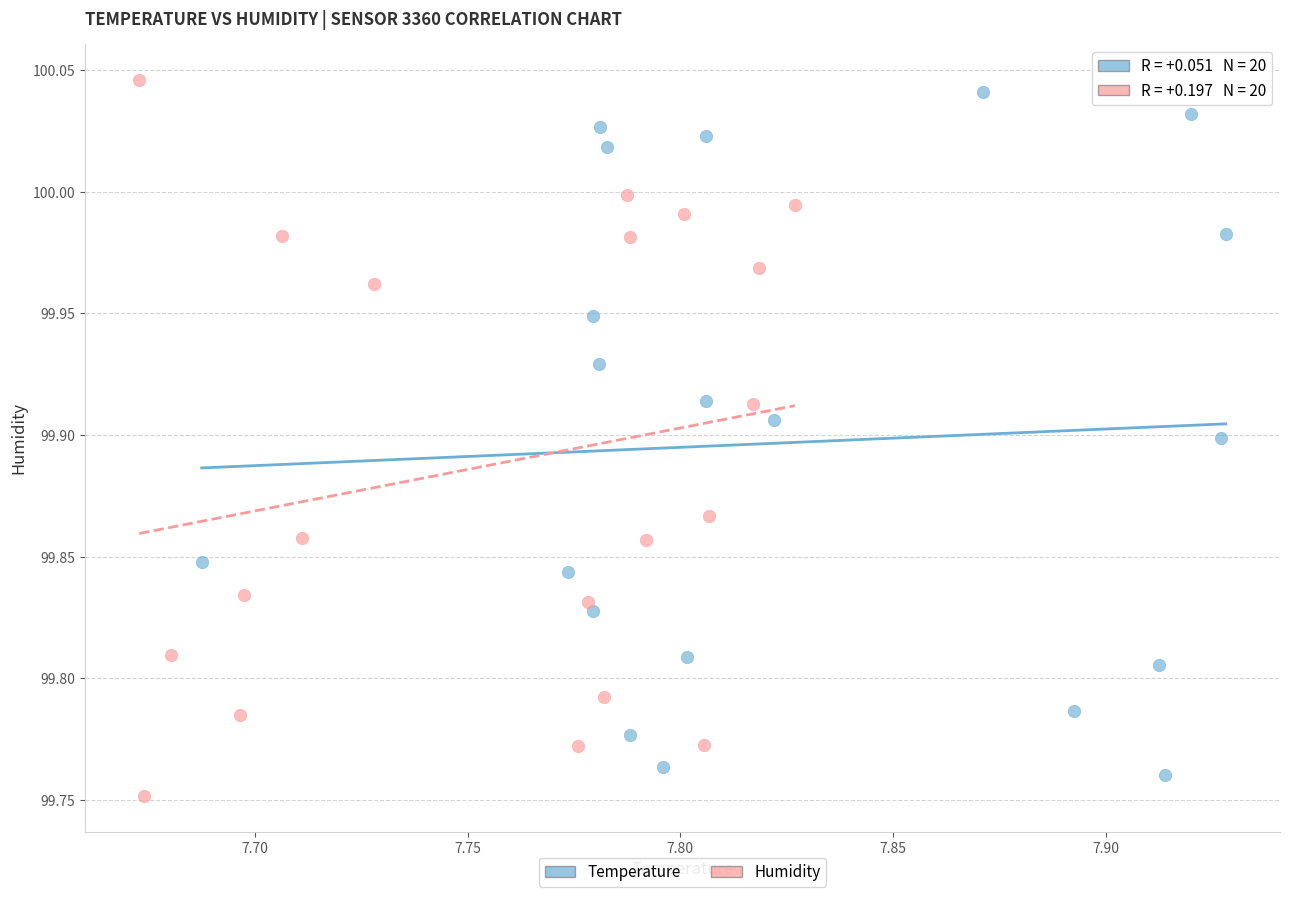

What are all the series names shown in the legend?

Temperature, Humidity